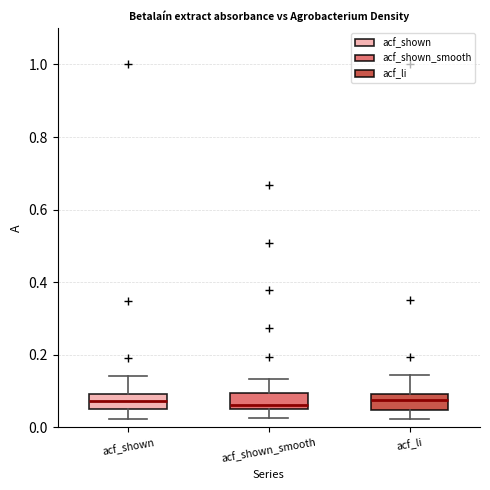

Reading left to right, transcribe this box plot: for each box, give where its median line is, the range the box spans, and where its two whiskers end, as read against the y-axis. The values are not printed on the chart, so give them approximately, as read against the axis.

acf_shown: median 0.08, box 0.06 to 0.10, whiskers 0.02 to 0.14
acf_shown_smooth: median 0.06 (just above the box's lower edge), box 0.06 to 0.10, whiskers 0.02 to 0.14
acf_li: median 0.08, box 0.04 to 0.10, whiskers 0.02 to 0.14